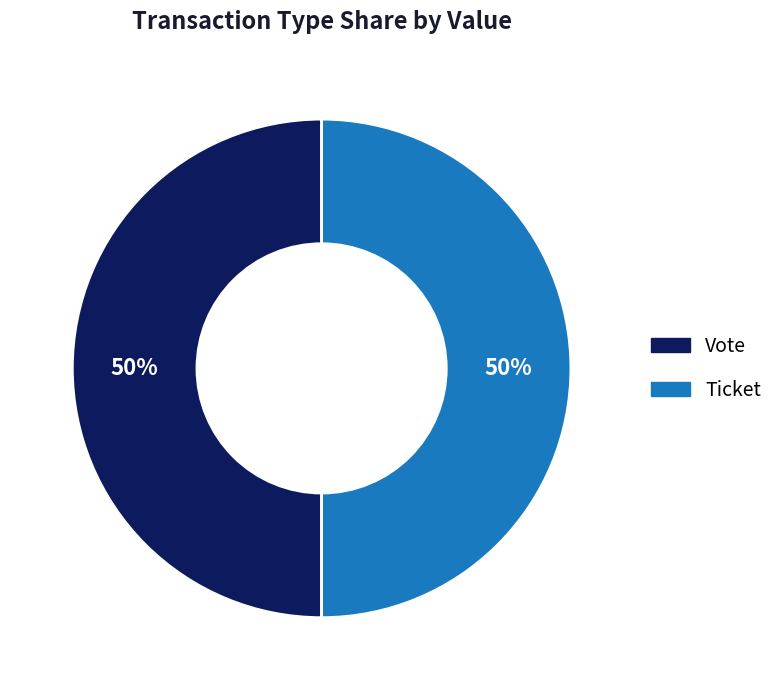

To the nearest percent, what is the combined percentage of Vote and Ticket?

100%